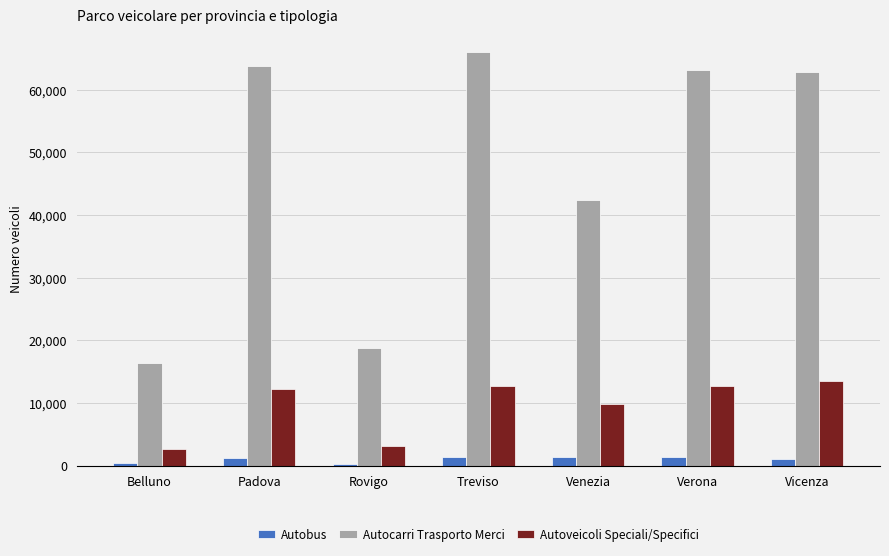

What position from the right is Vicenza?

1